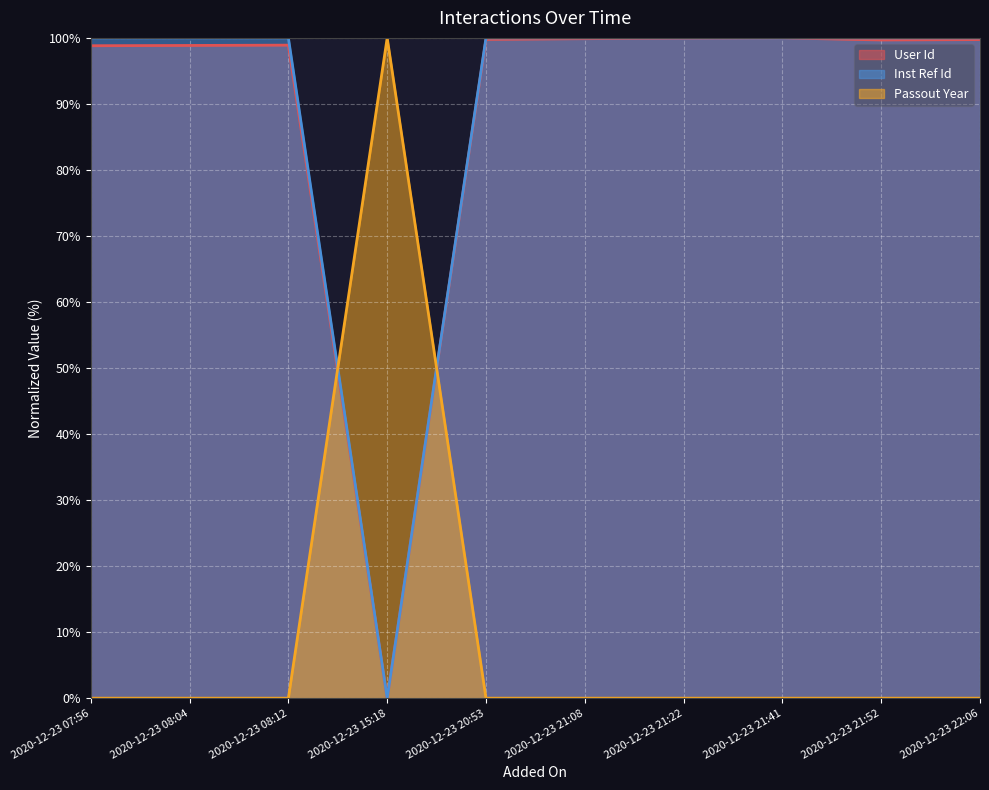

What is the difference between the second highest and second lowest values in the User Id series?

1.1